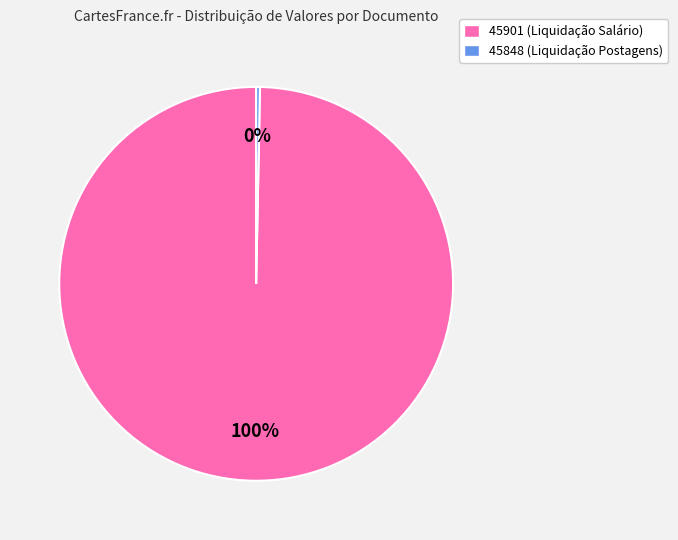

Rank the categories by value from lowest to highest.

45848, 45901